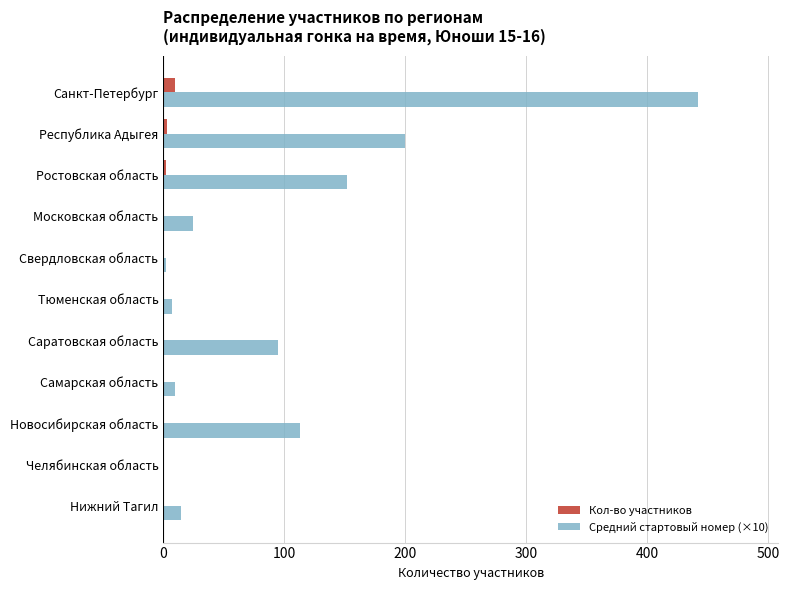

The Средний стартовый номер (×10) series shows 53 at Республика Адыгея. True or false?

False